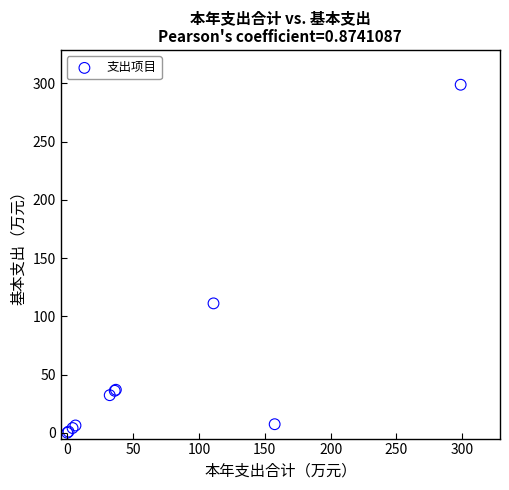

What Y value in the scatter plot is closest to 149?

111.1